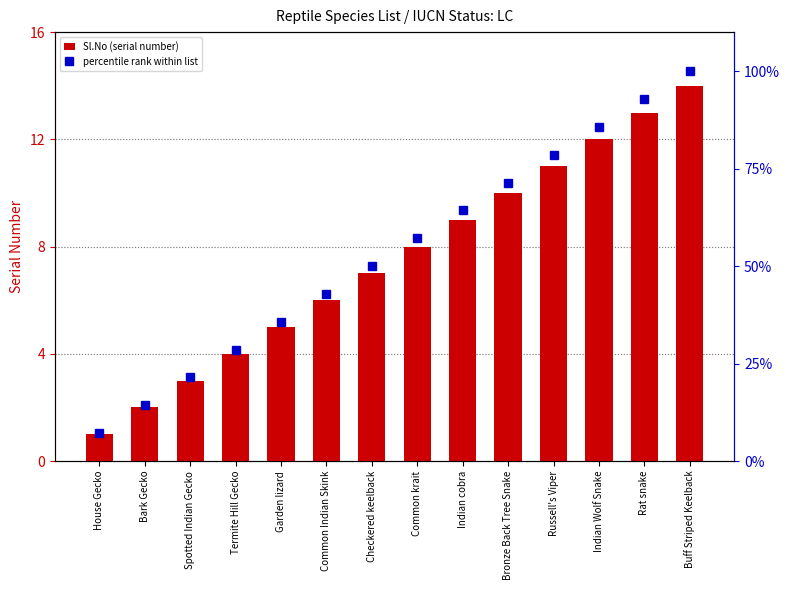

Rank the categories by Sl.No (serial number) value from lowest to highest.

House Gecko, Bark Gecko, Spotted Indian Gecko, Termite Hill Gecko, Garden lizard, Common Indian Skink, Checkered keelback, Common krait, Indian cobra, Bronze Back Tree Snake, Russell's Viper, Indian Wolf Snake, Rat snake, Buff Striped Keelback